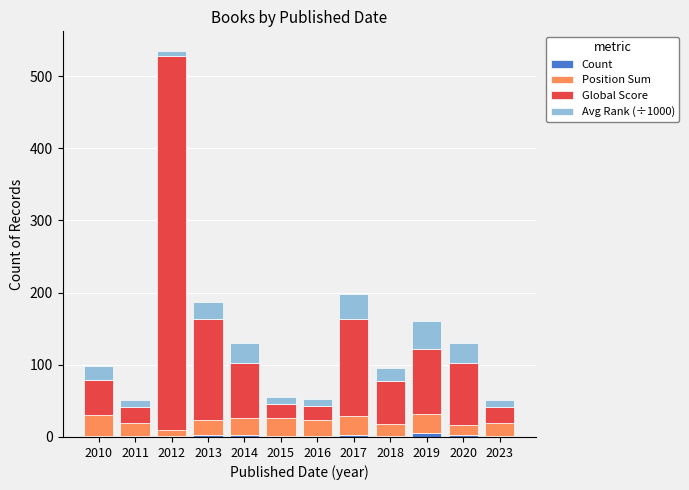

At which category is the sum across all series the highest?

2012